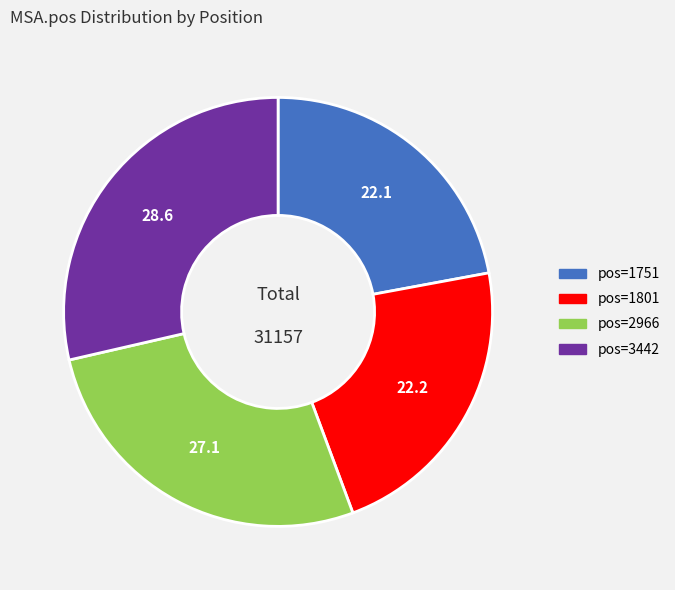

True or false: pos=1751 accounts for 22% of the total.

True